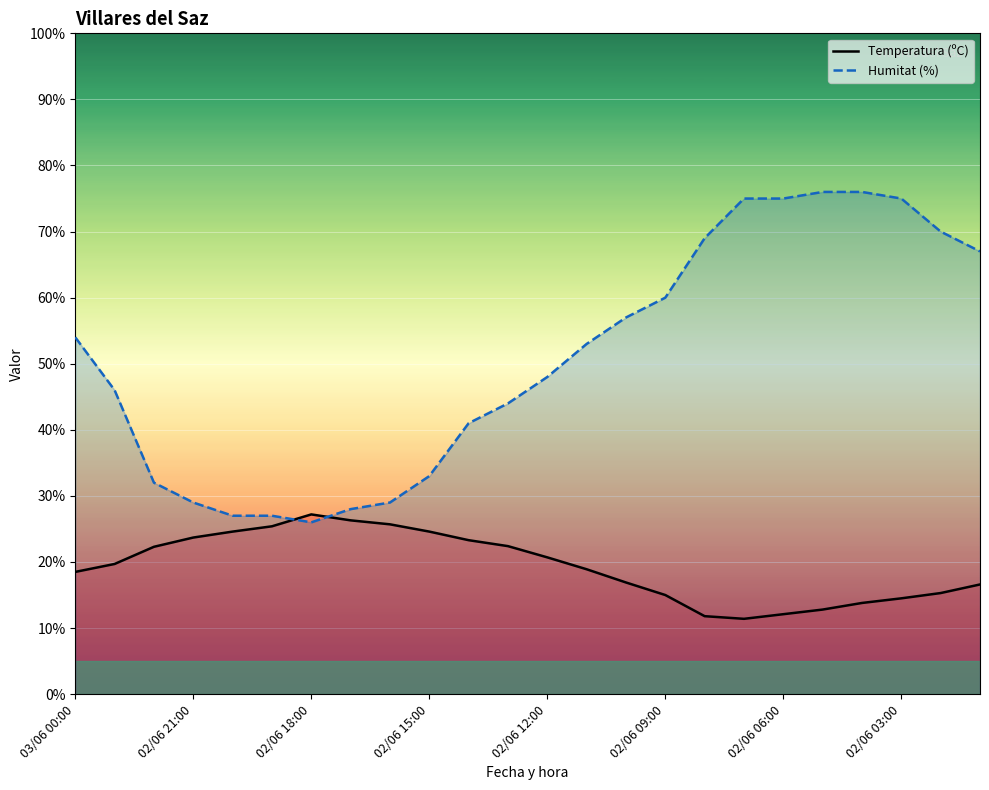

Which series has the largest range (max minus min)?

Humitat (%)